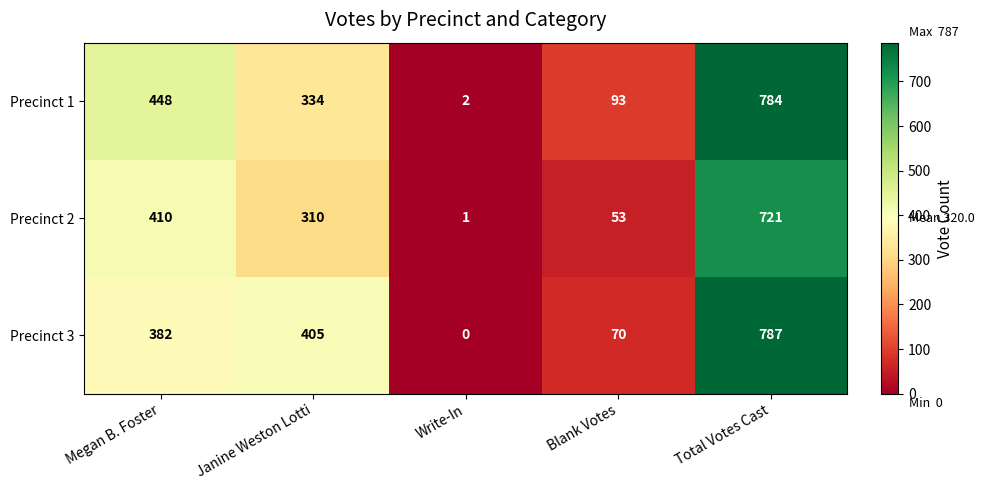

What is the maximum value shown in the chart?

787